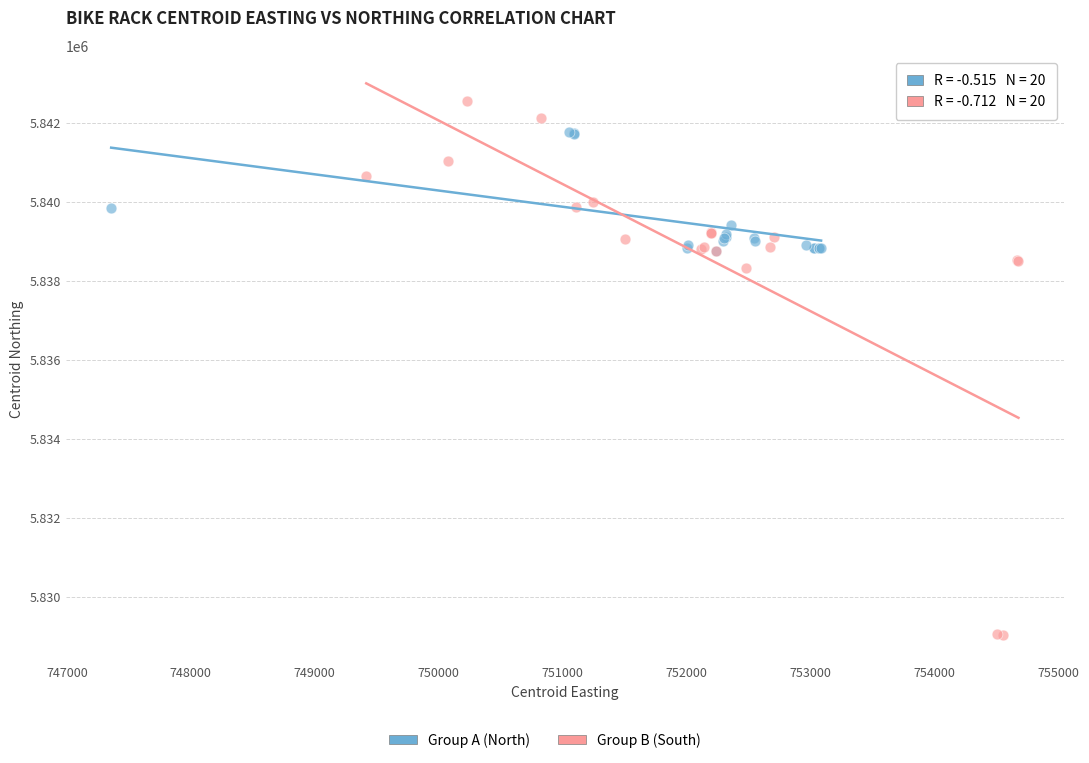

Which series contains the lowest Y value?

Group B (South)